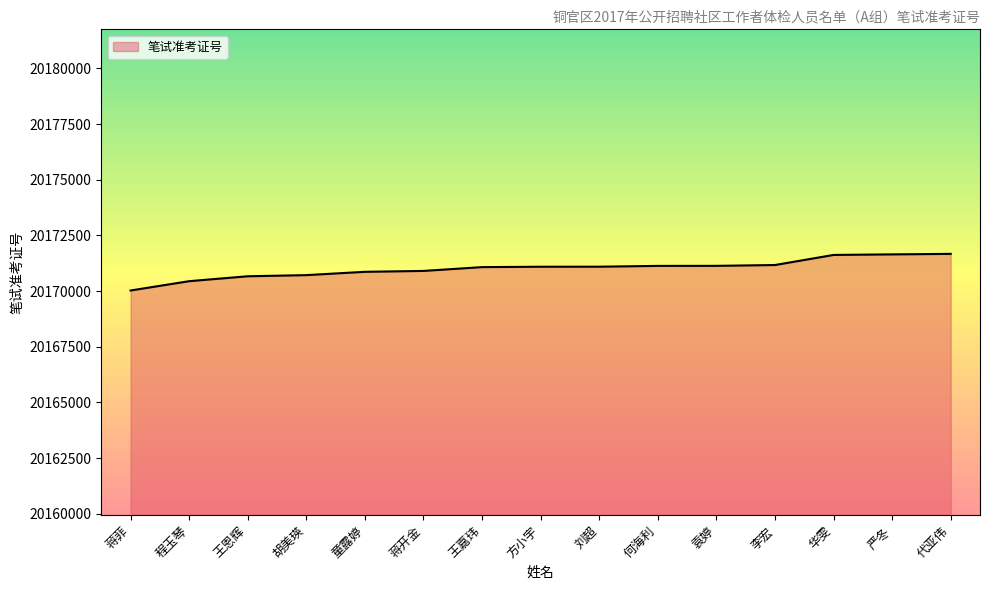

What is the change in value from 何海利 to 李宏?

+39